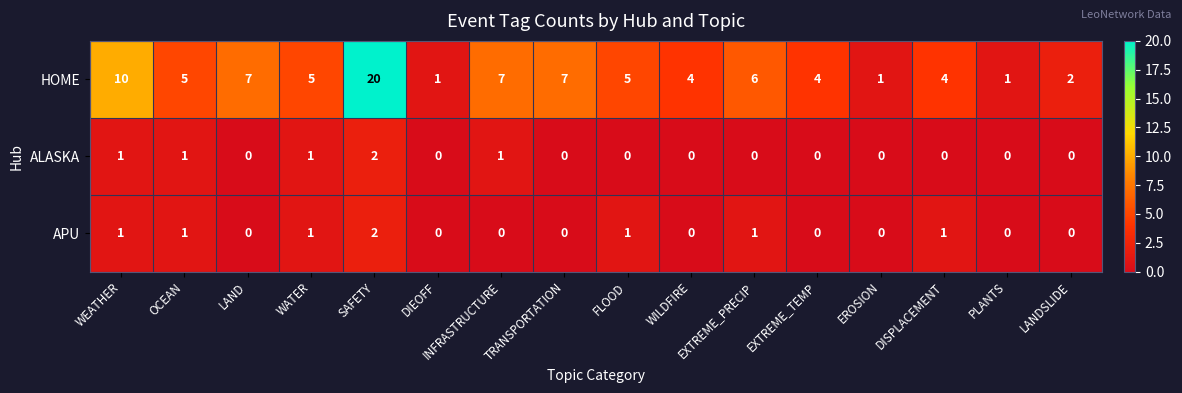

At which category is the sum across all series the highest?

SAFETY